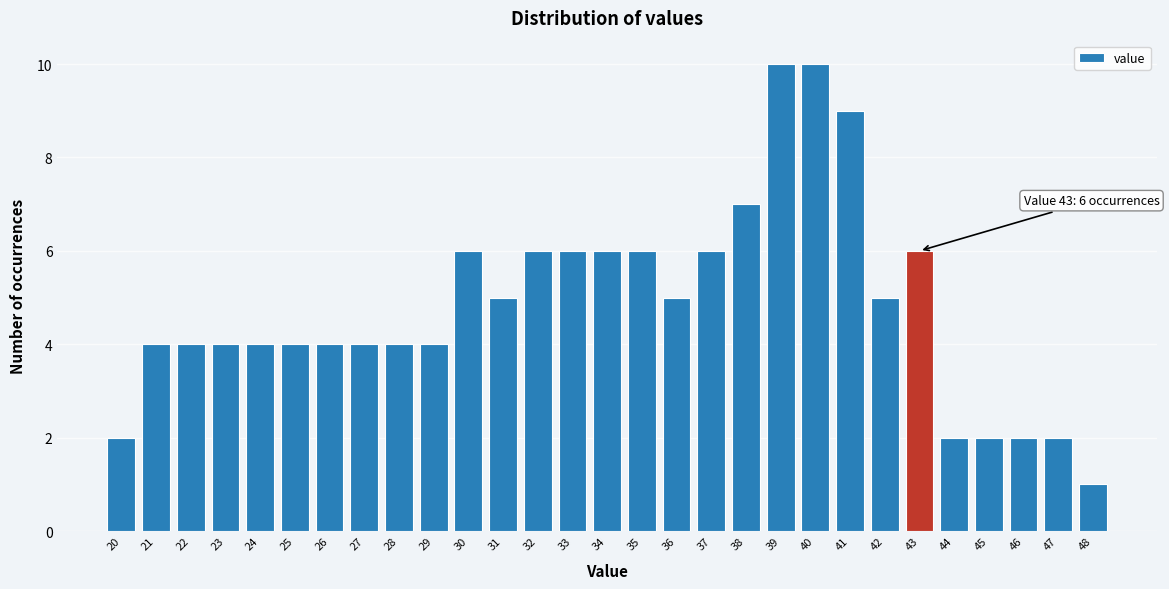

Reading left to right, list all the values displayed in this chart.

20=2	21=4	22=4	23=4	24=4	25=4	26=4	27=4	28=4	29=4	30=6	31=5	32=6	33=6	34=6	35=6	36=5	37=6	38=7	39=10	40=10	41=9	42=5	43=6	44=2	45=2	46=2	47=2	48=1